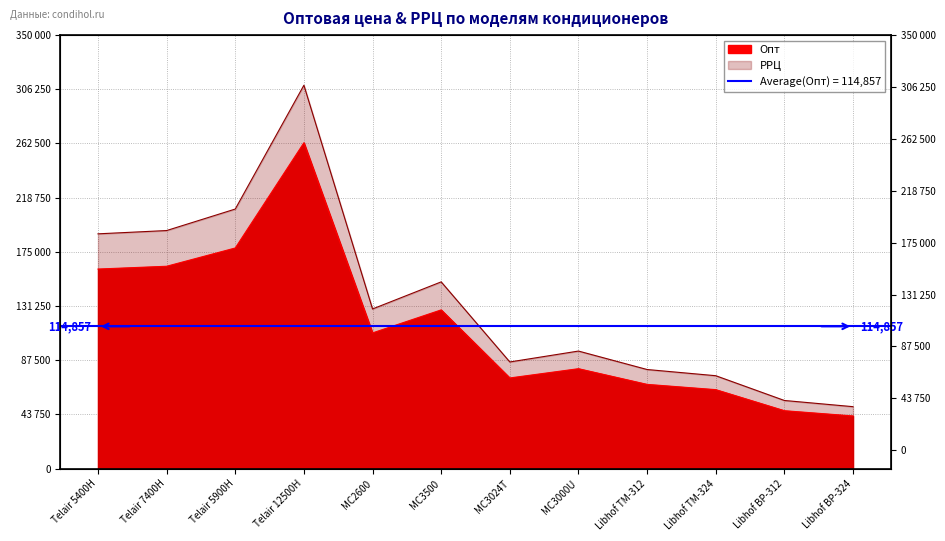

What is the sum of the values at MC3024T and Telair 12500H?

336287.2